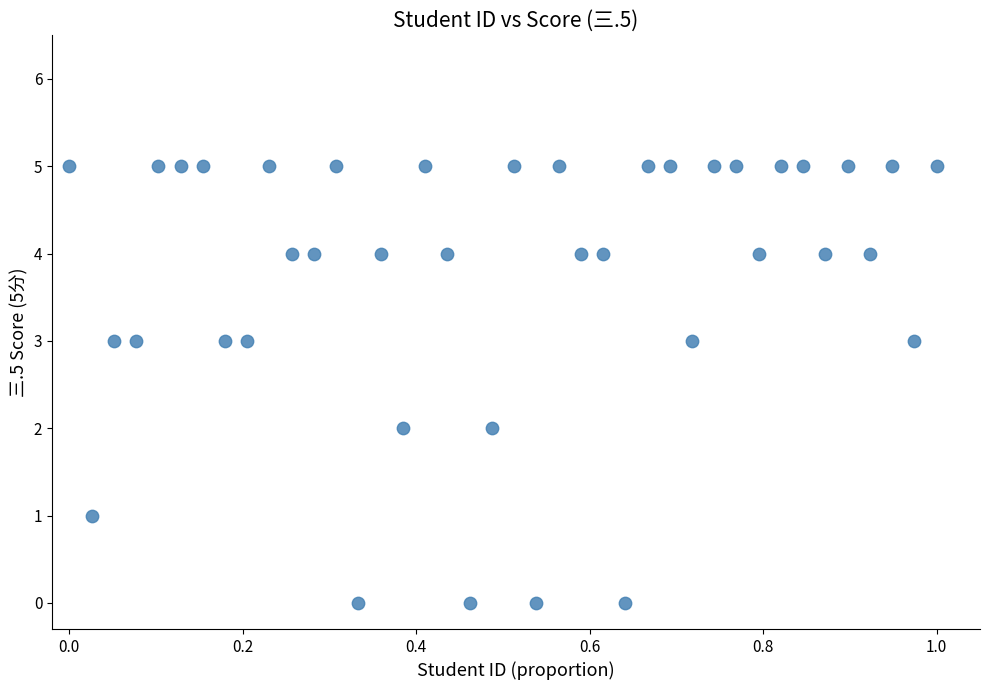

What is the range of Y values (max minus min)?

5